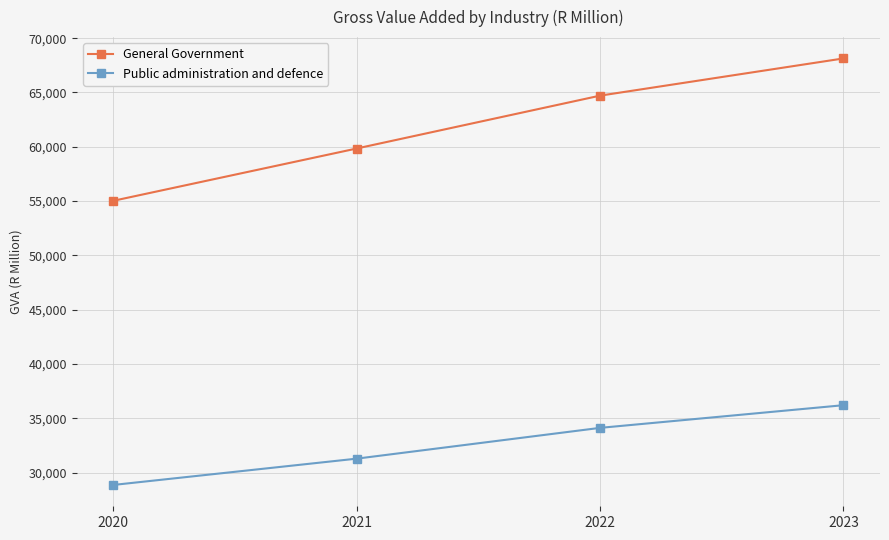

How many General Government values are between 59843 and 68137?

3